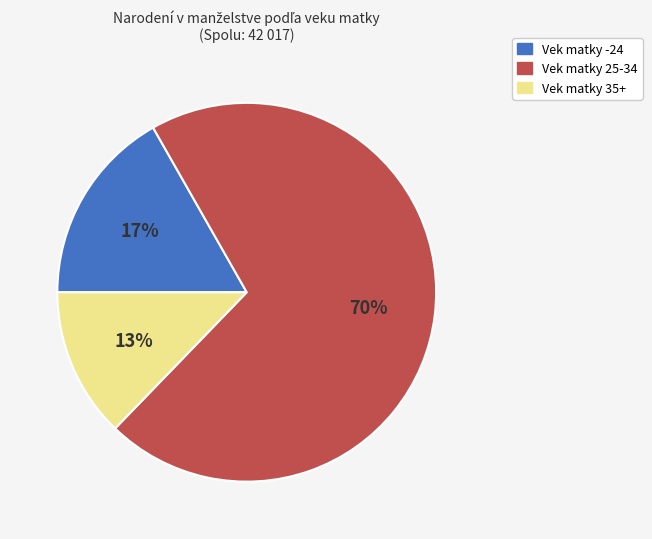

The Vek matky 35+ slice represents 6% of the pie. True or false?

False